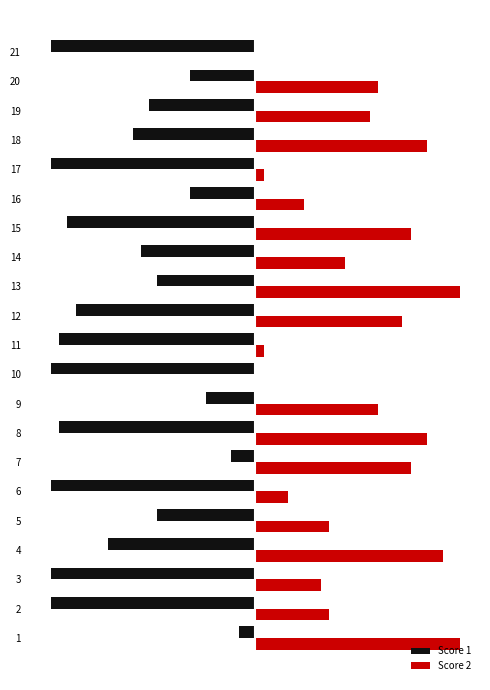

Which series has the largest total across all categories?

Score 2